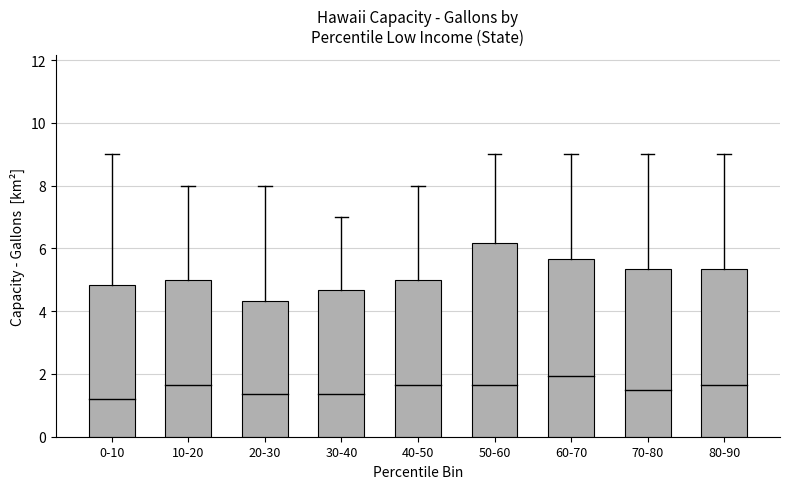

What is the sum of the values at 40-50 and 30-40?

9.7